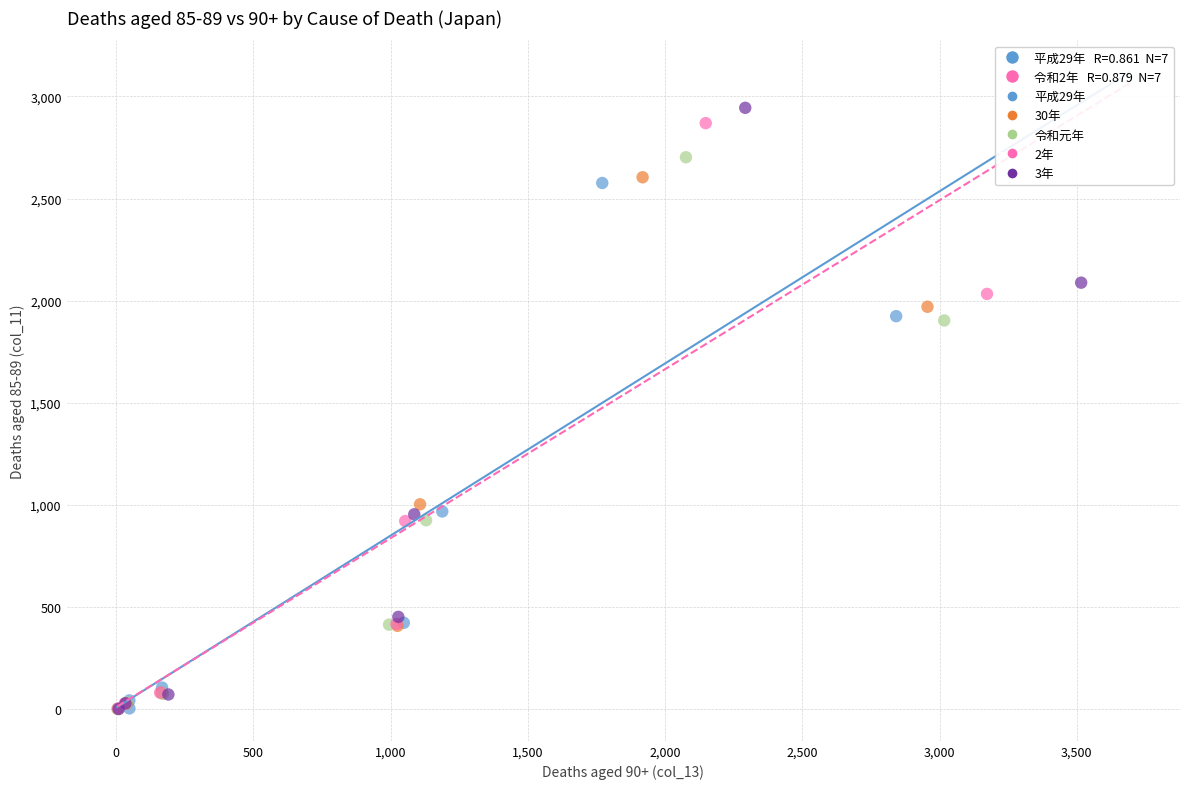

Which series has the largest Y range (max minus min)?

3年